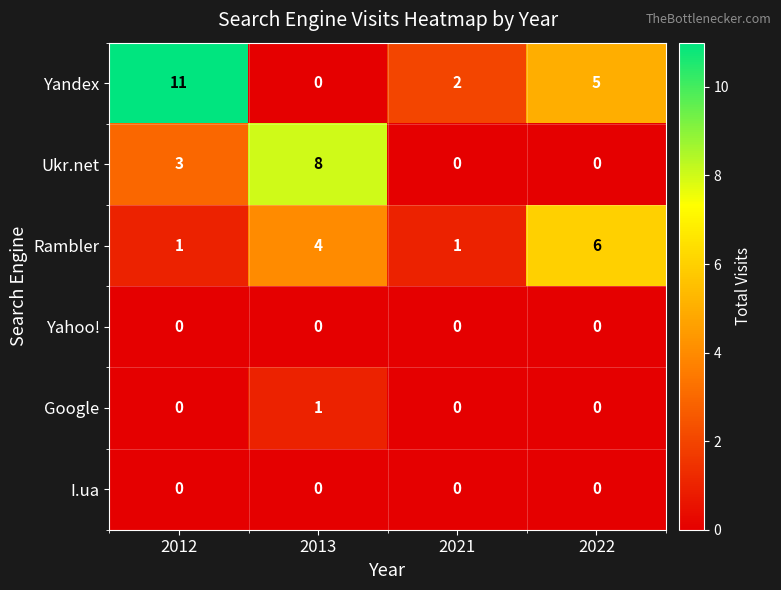

Is the value of Ukr.net at 2022 greater than the value of Yandex at 2021?

No